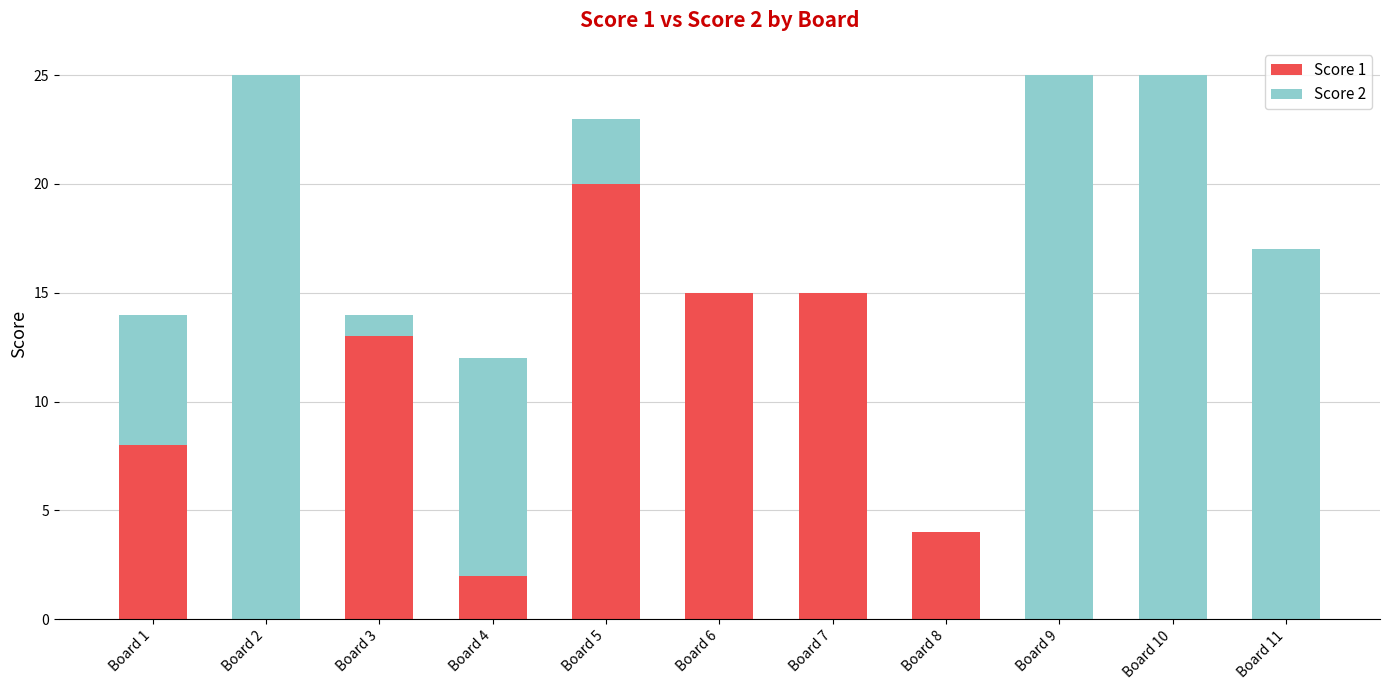

Count the number of data series in this chart.

2